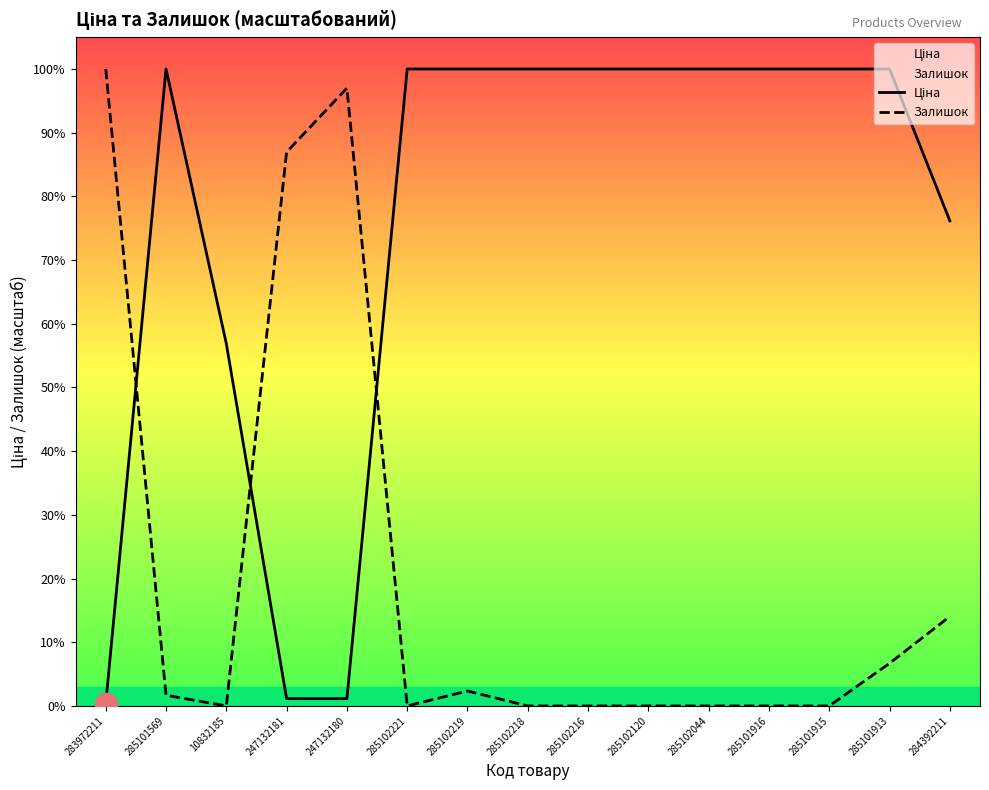

What position from the left is 285102044?

11